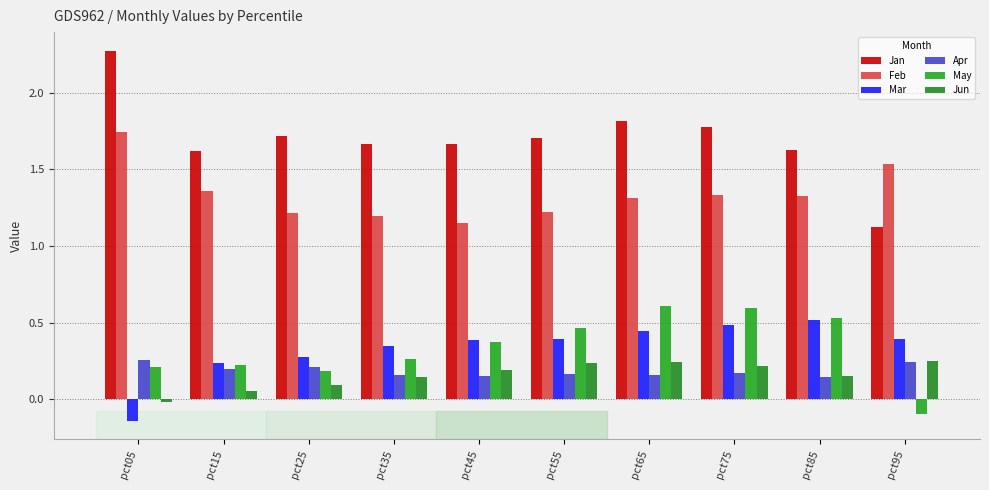

Between pct45 and pct75, which series saw the biggest shift?

May